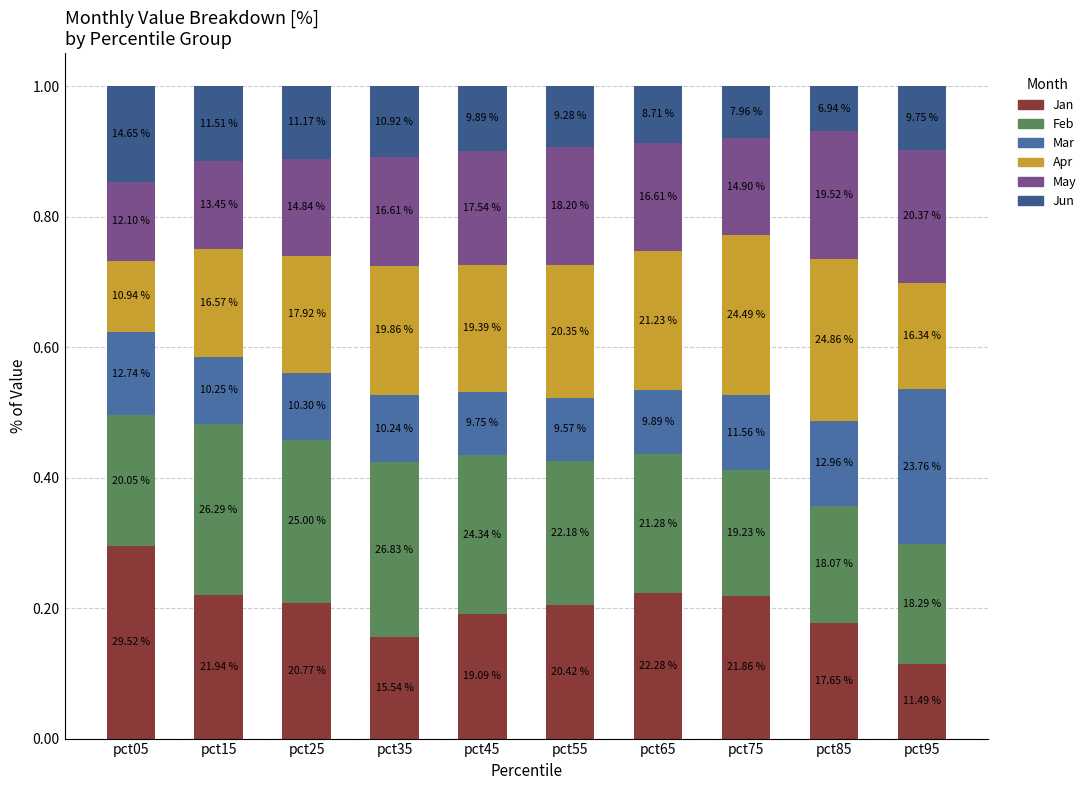

At how many categories does at least one series exceed 0?

10